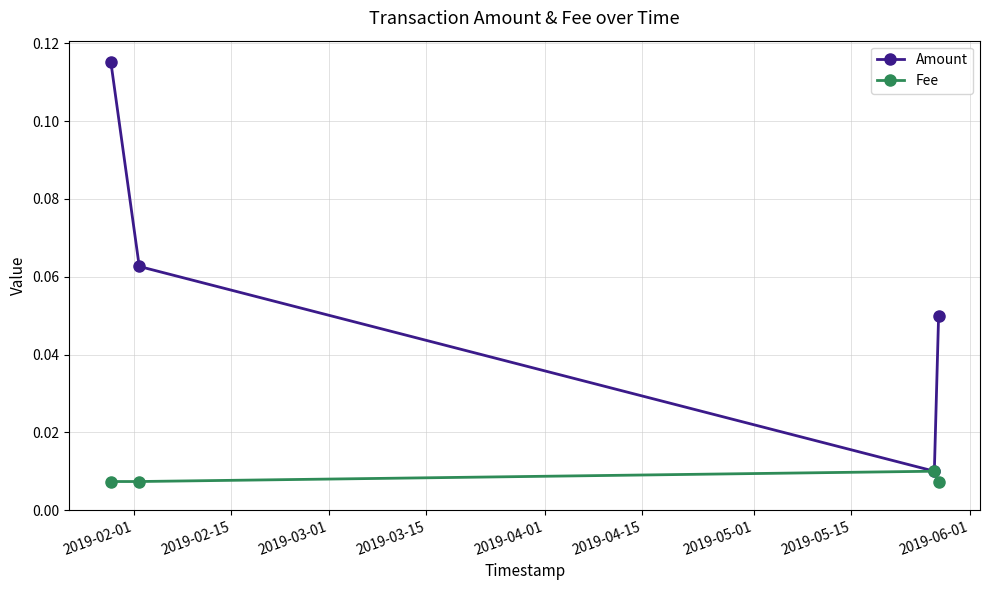

List the series in order of their peak value, highest first.

Amount, Fee